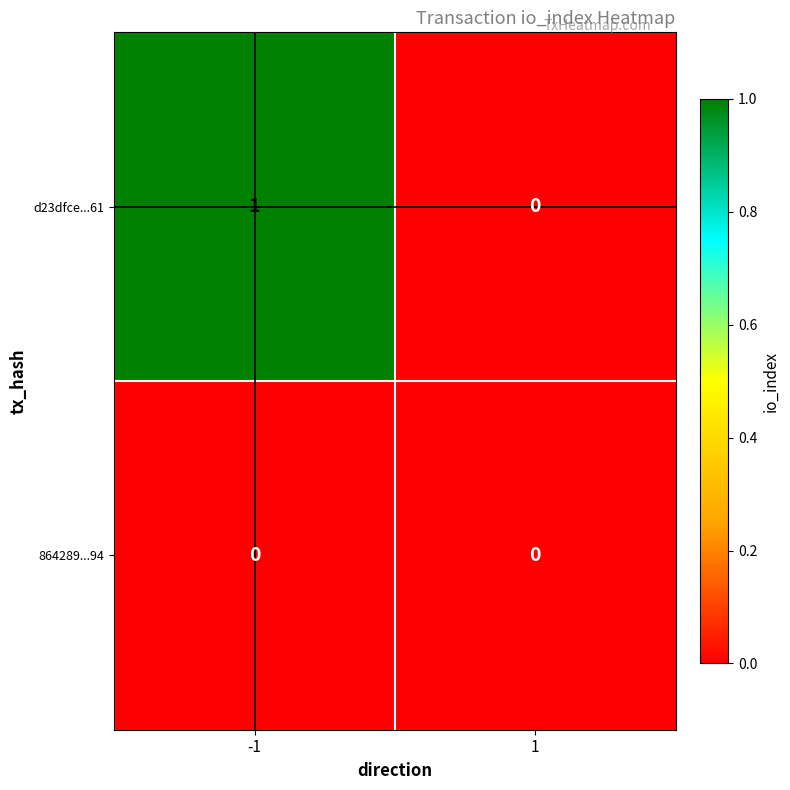

What is the total value across all series at -1?

1